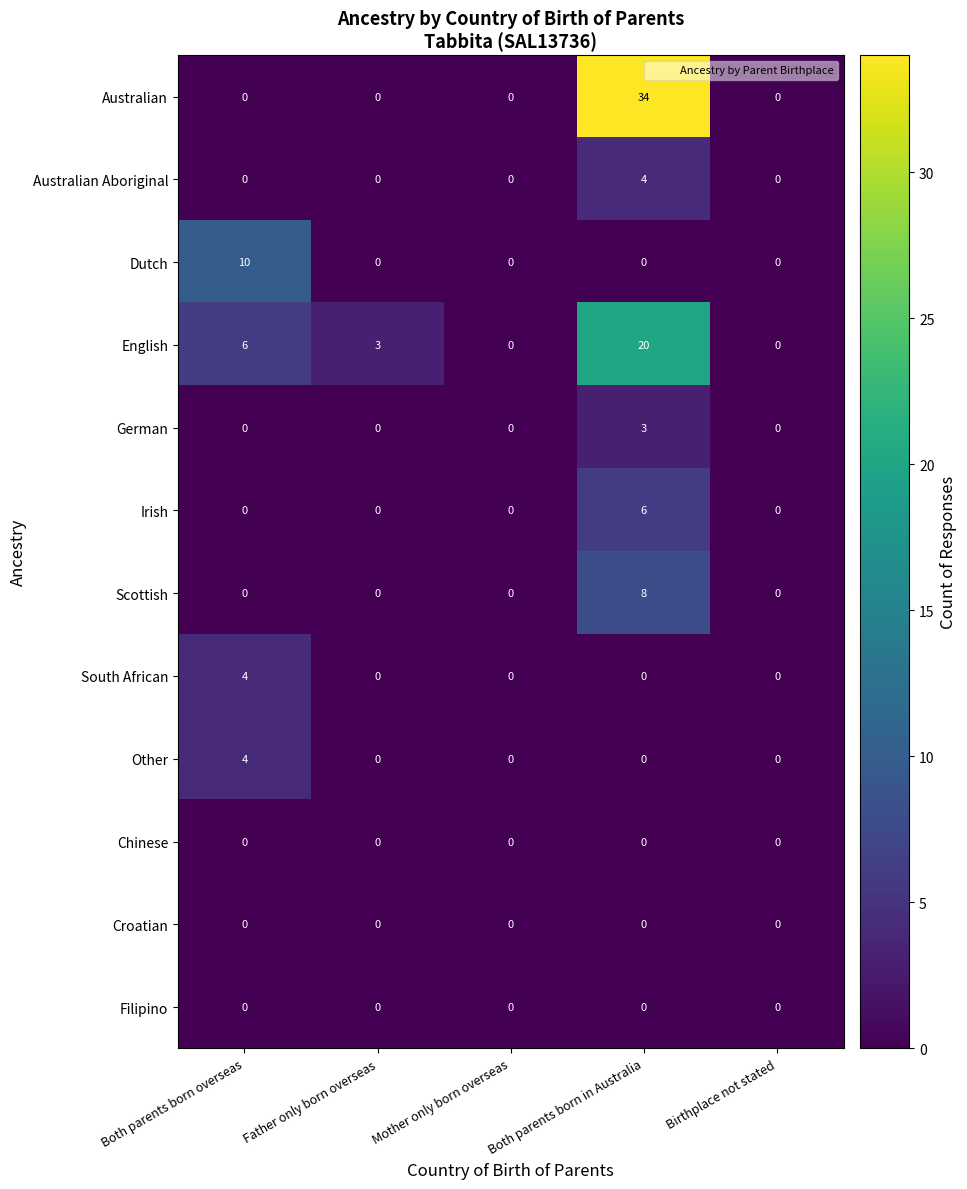

Is it true that English equals 20 at Both parents born in Australia?

True